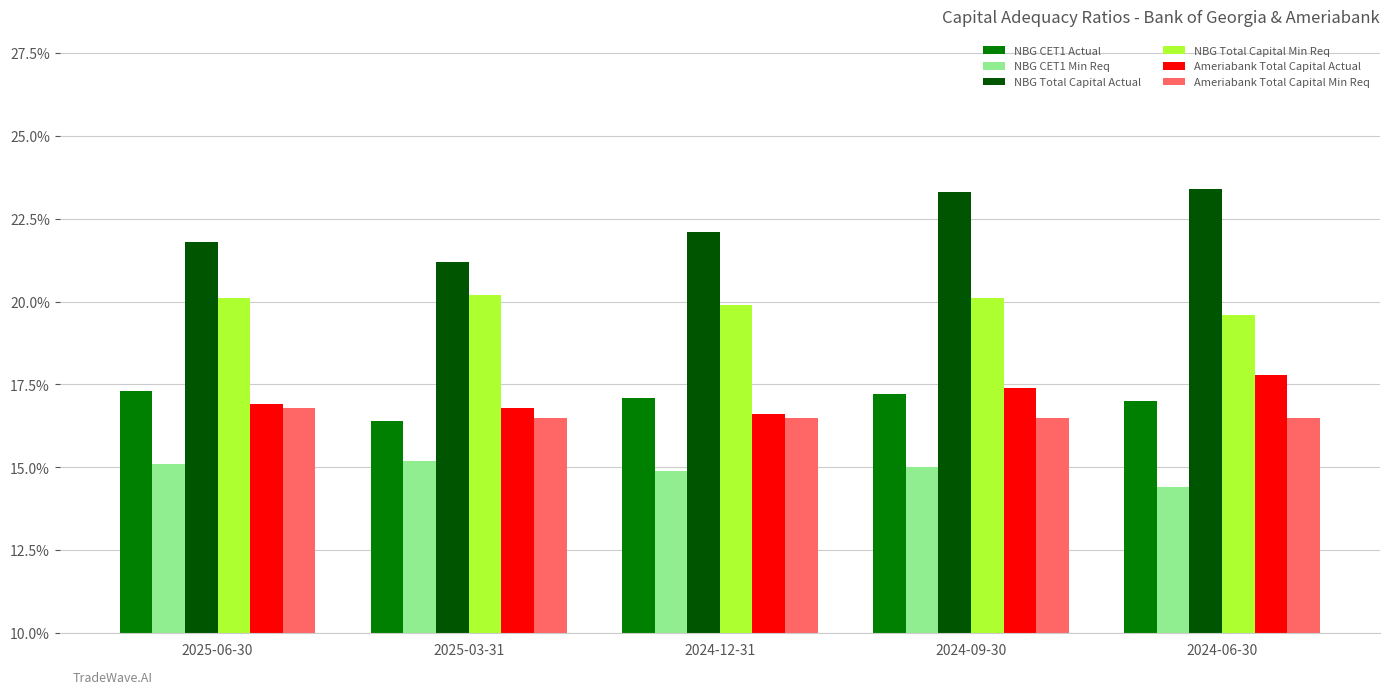

Reading left to right, what are all the values shown in this chart?

NBG CET1 Actual: 0.2	0.2	0.2	0.2	0.2
NBG CET1 Min Req: 0.2	0.2	0.1	0.1	0.1
NBG Total Capital Actual: 0.2	0.2	0.2	0.2	0.2
NBG Total Capital Min Req: 0.2	0.2	0.2	0.2	0.2
Ameriabank Total Capital Actual: 0.2	0.2	0.2	0.2	0.2
Ameriabank Total Capital Min Req: 0.2	0.2	0.2	0.2	0.2